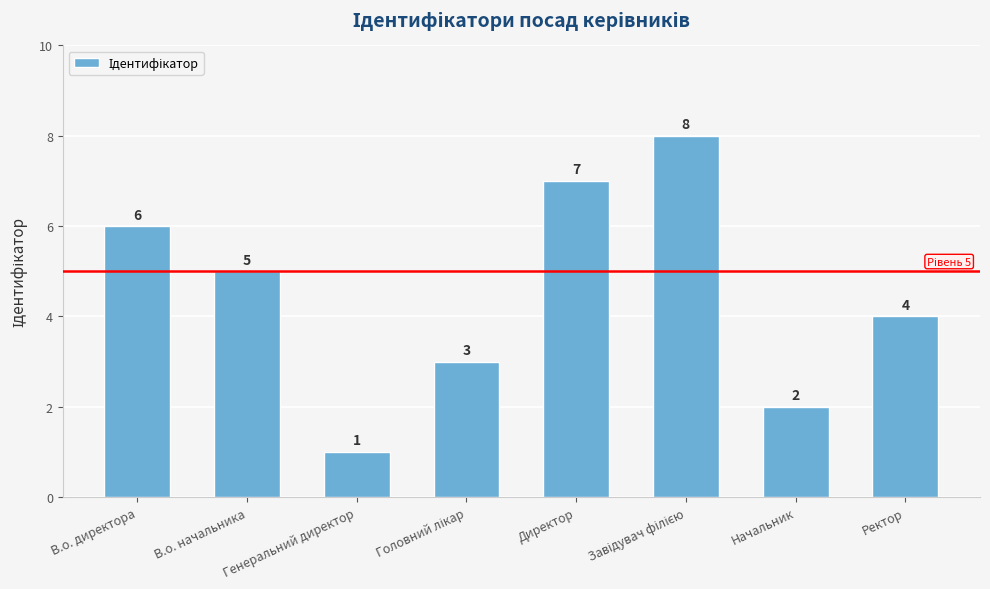

Which label corresponds to the smallest value in the chart?

Генеральний директор